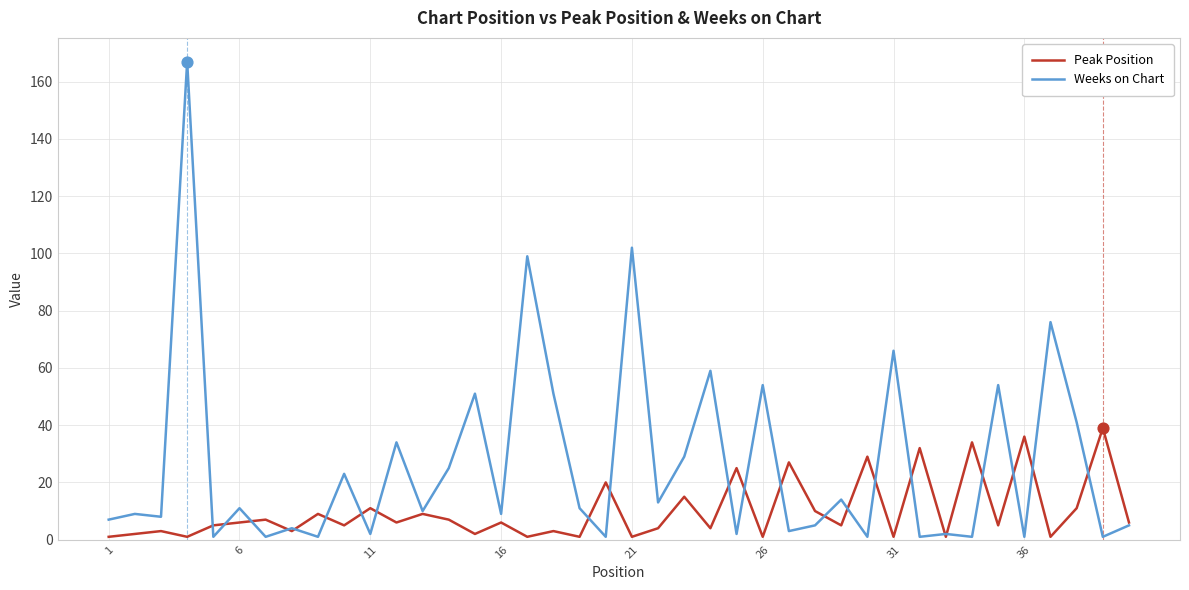

Which series has the largest total across all categories?

Weeks on Chart